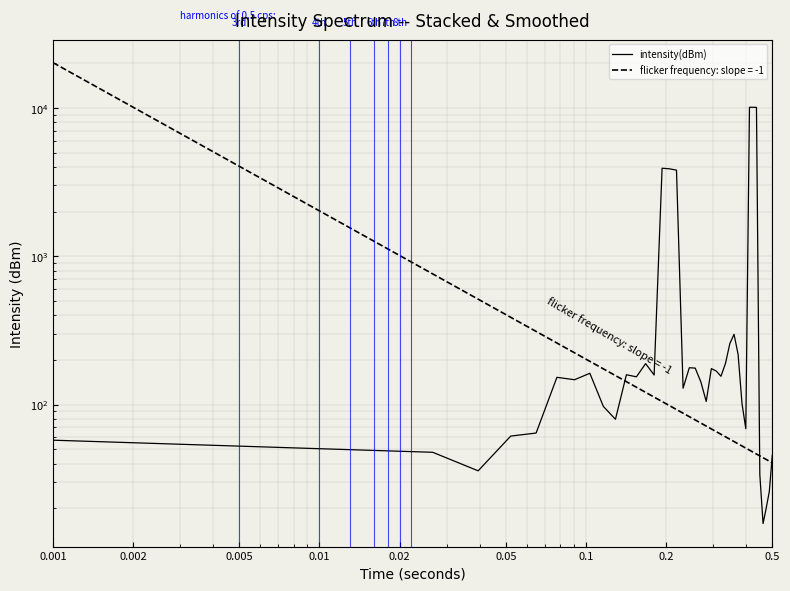

What is the value of the 27th point from the left?

189.5